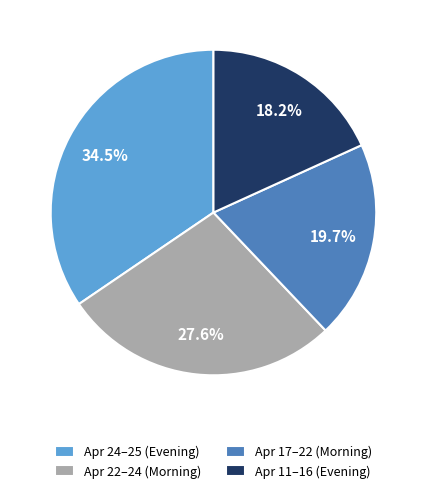

What is the ratio of the value at Apr 22–24 (Morning) to the value at Apr 17–22 (Morning)?

1.4